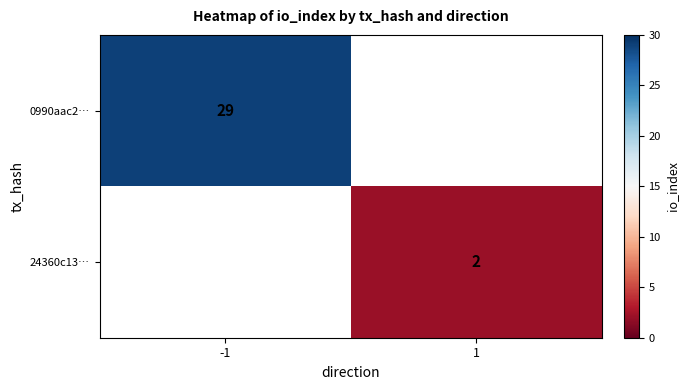

Count the number of data series in this chart.

2